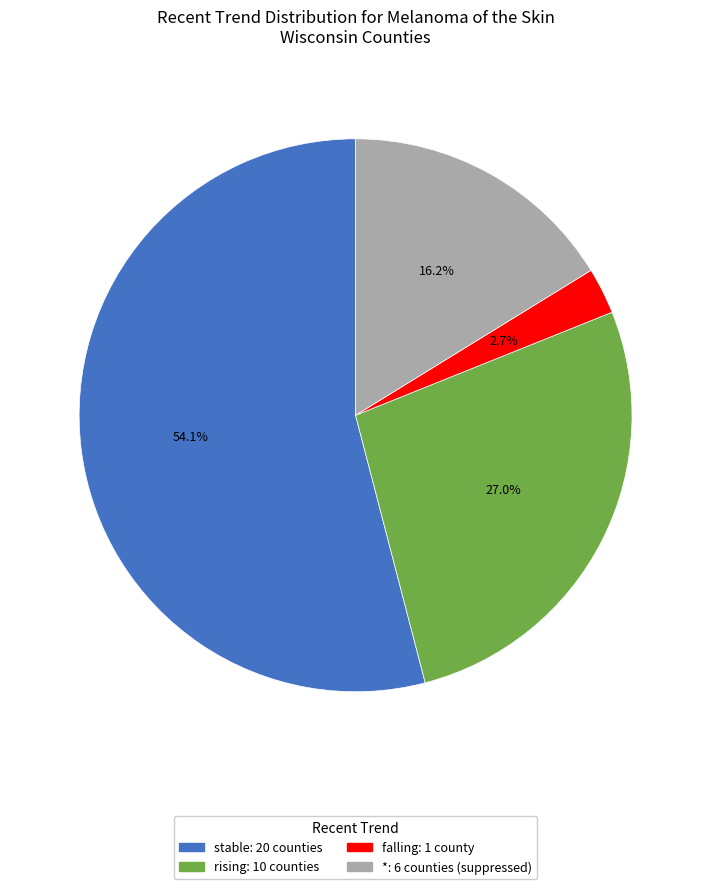

Approximately how many times larger is the value at rising compared to *?

1.7